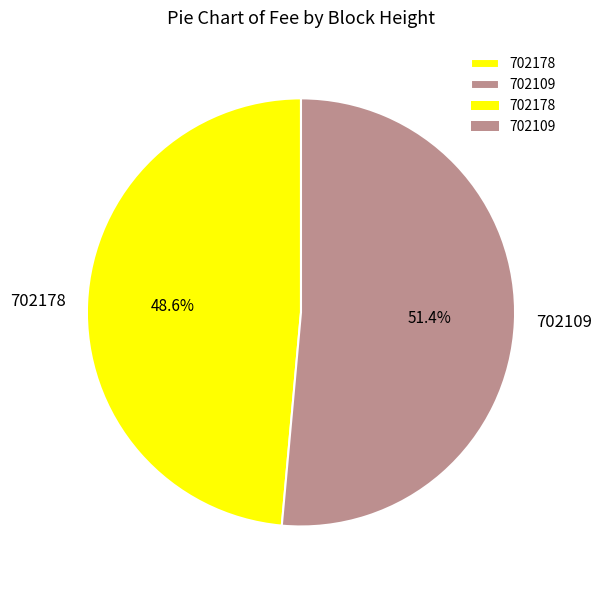

Is it true that 702178 is 49% of the pie?

True